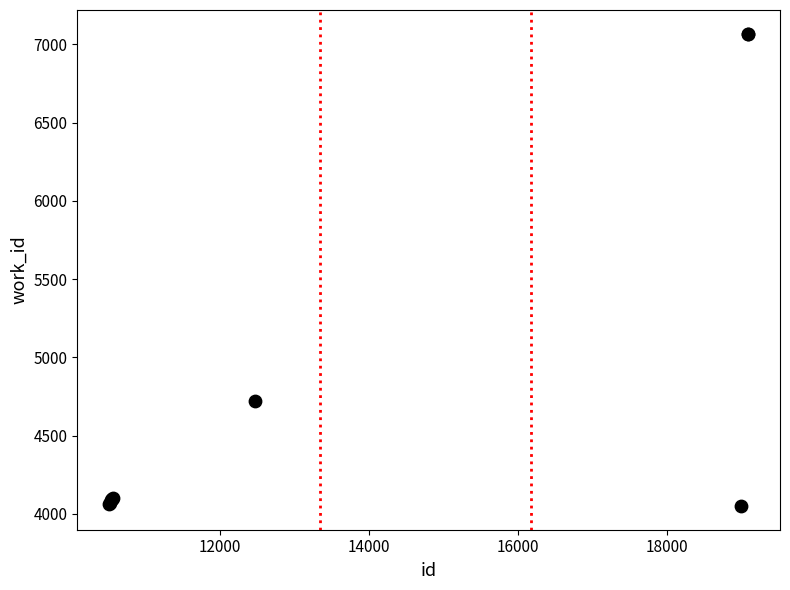

What Y value in the scatter plot is closest to 5559?

4724